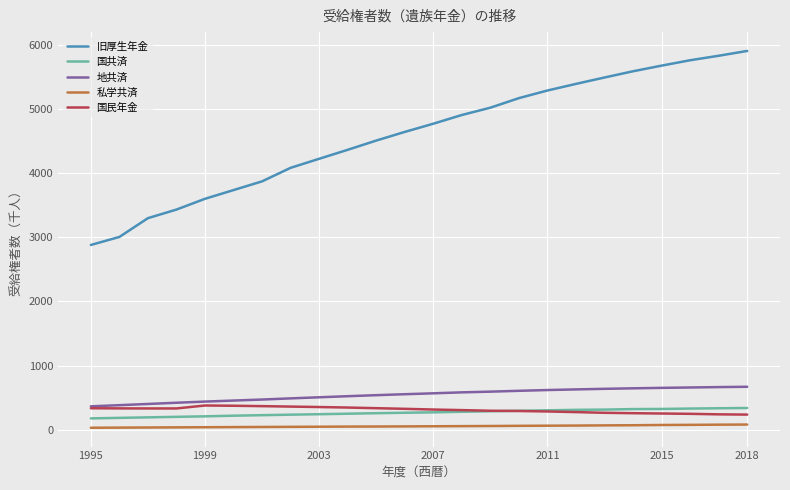

What is the maximum value shown in the chart?

5907